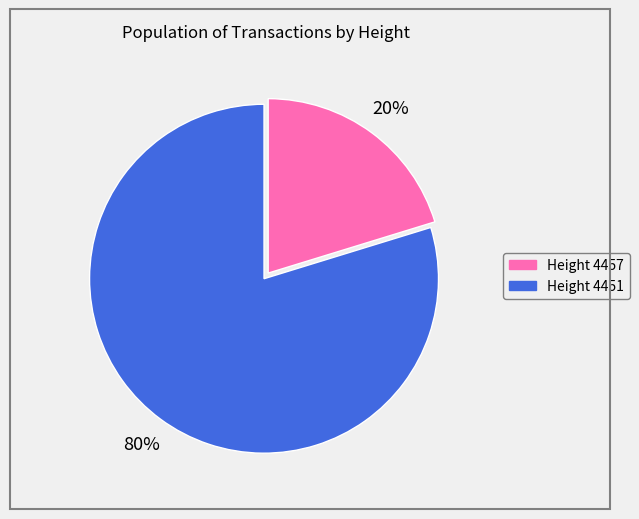

Is there a majority slice in this chart?

Yes